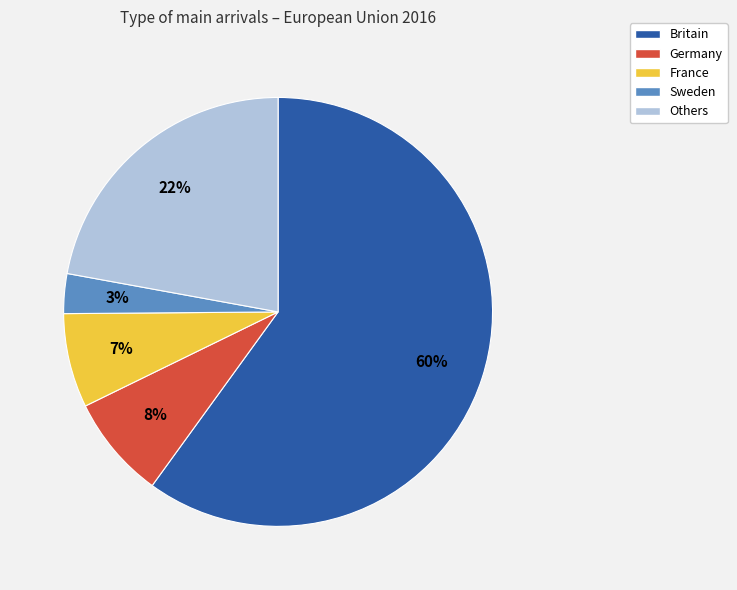

Is there any slice that represents more than half of the pie?

Yes